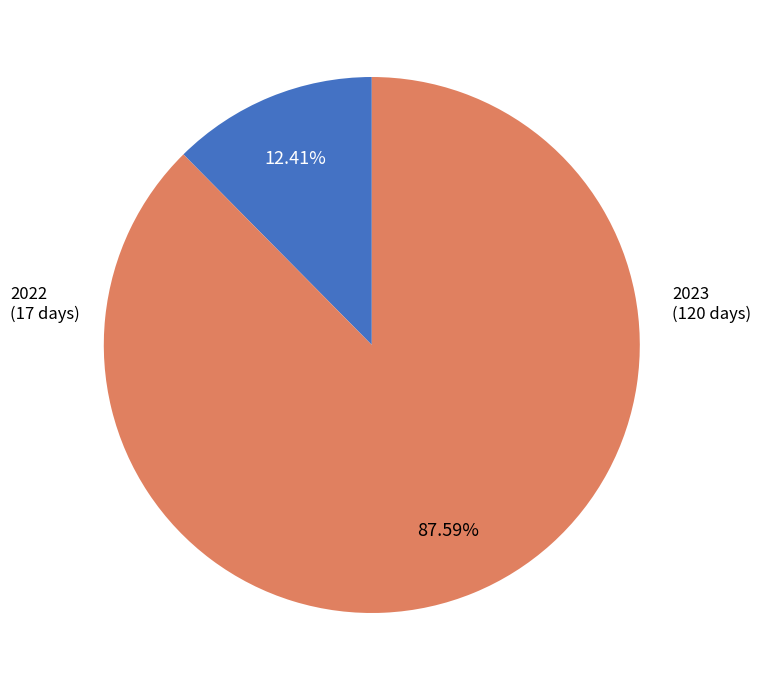

To the nearest percent, what is the average slice percentage?

50%